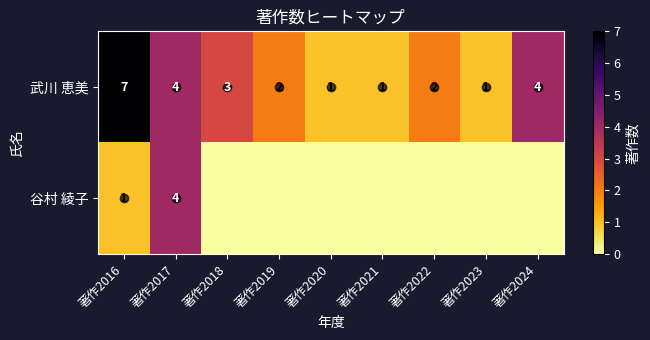

At how many categories does at least one series exceed 2?

4